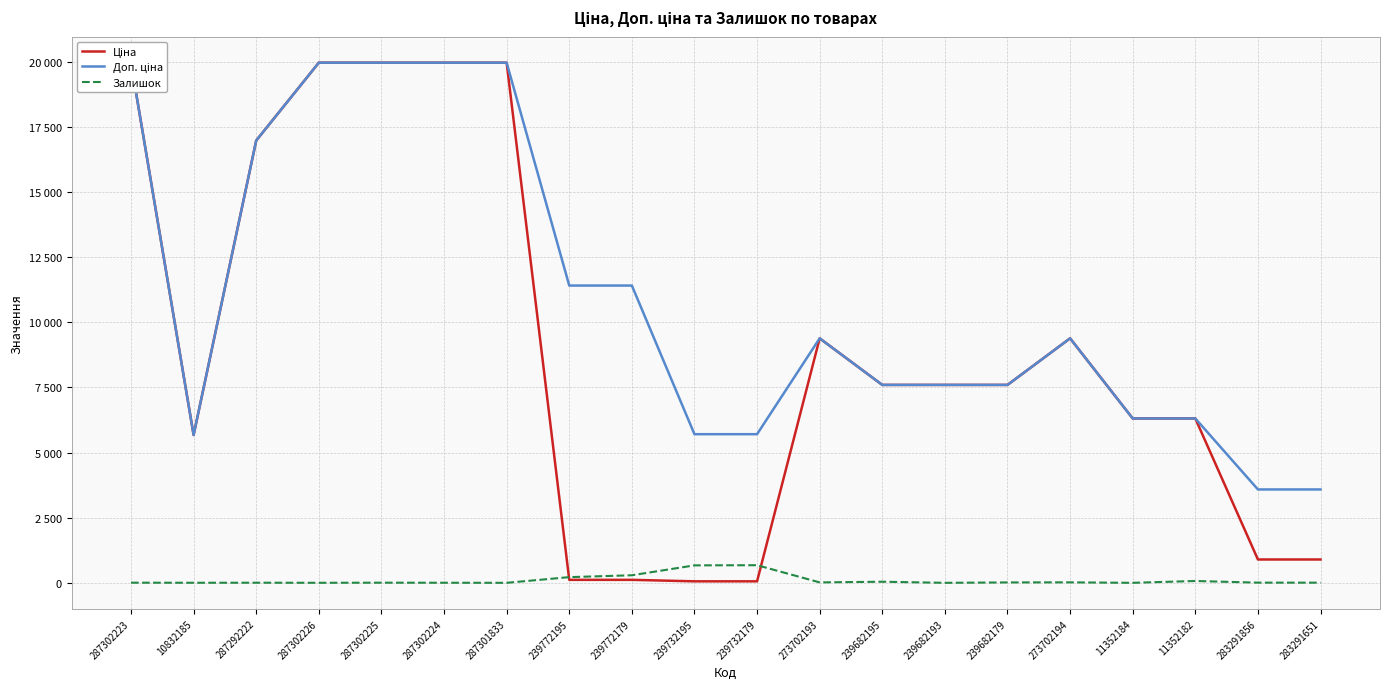

What is the difference between the maximum and minimum values in the Залишок series?

676.0